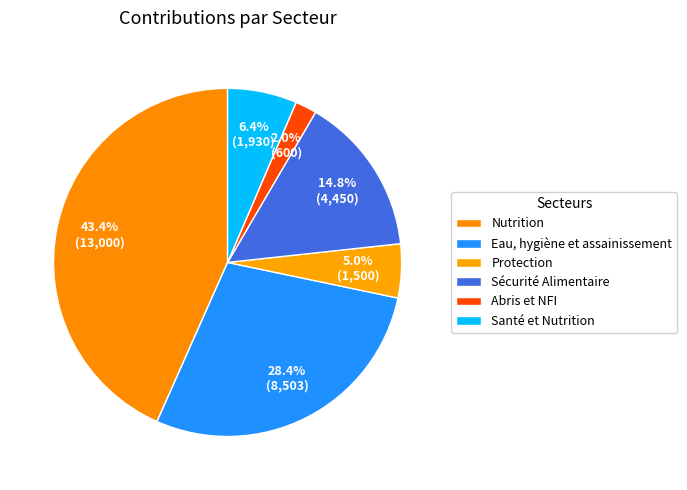

Which has a higher value, Protection or Sécurité Alimentaire?

Sécurité Alimentaire